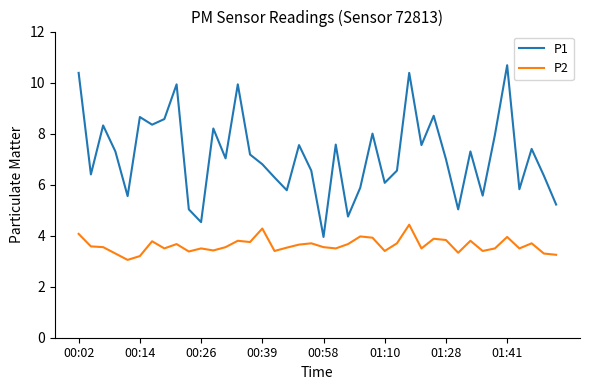

Which series has the largest range (max minus min)?

P1